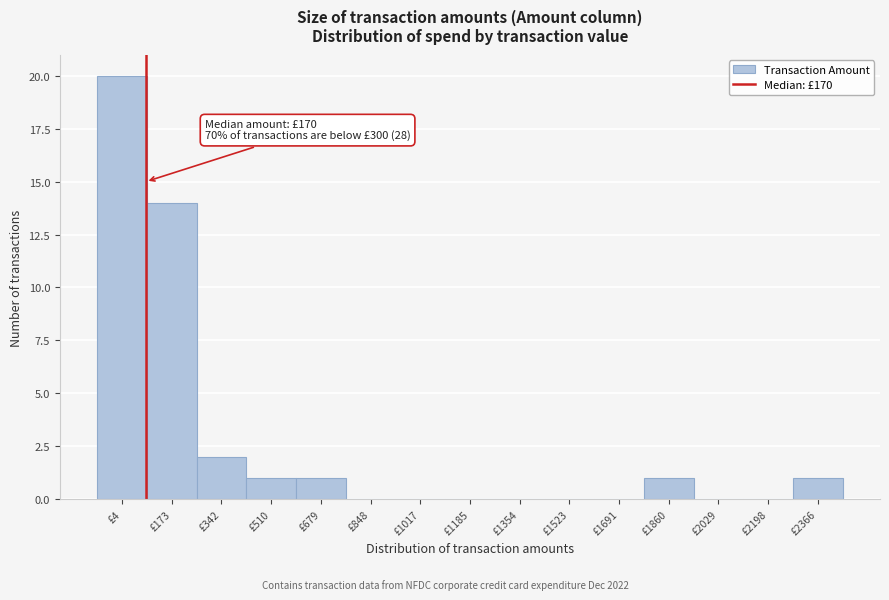

Reading left to right, what are all the values shown in this chart?

£4=20	£173=14	£342=2	£510=1	£679=1	£848=0	£1017=0	£1185=0	£1354=0	£1523=0	£1691=0	£1860=1	£2029=0	£2198=0	£2366=1